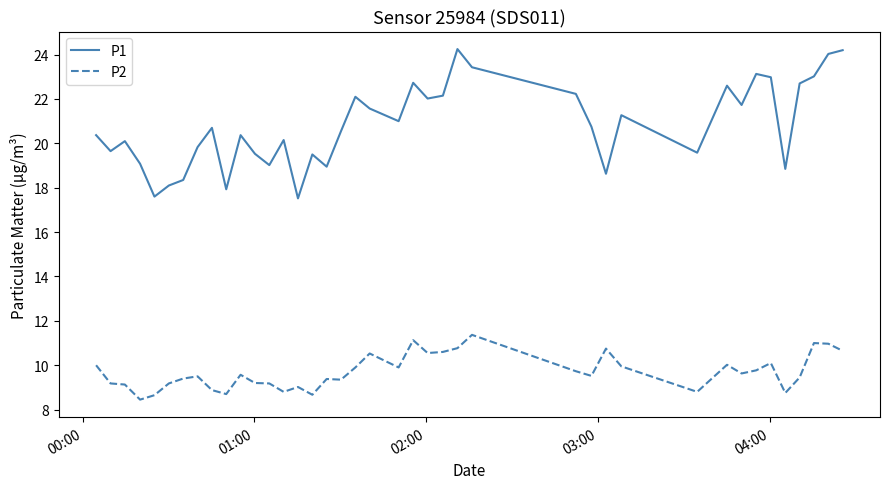

True or false: P1 and P2 intersect in this chart.

False